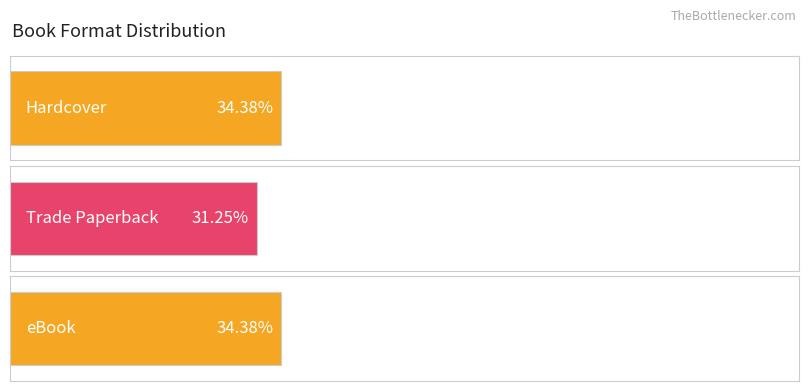

What position from the right is Trade Paperback?

1